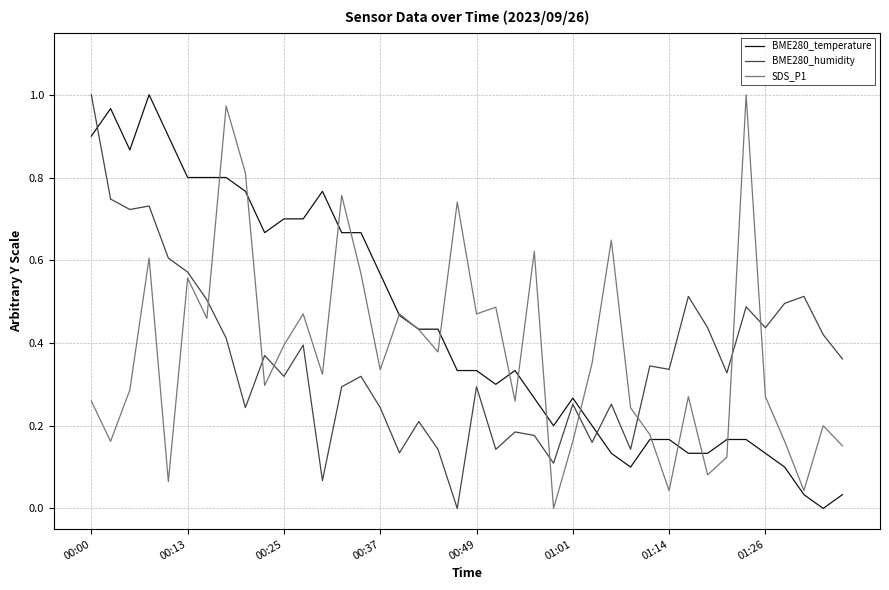

True or false: SDS_P1 and BME280_humidity intersect in this chart.

True